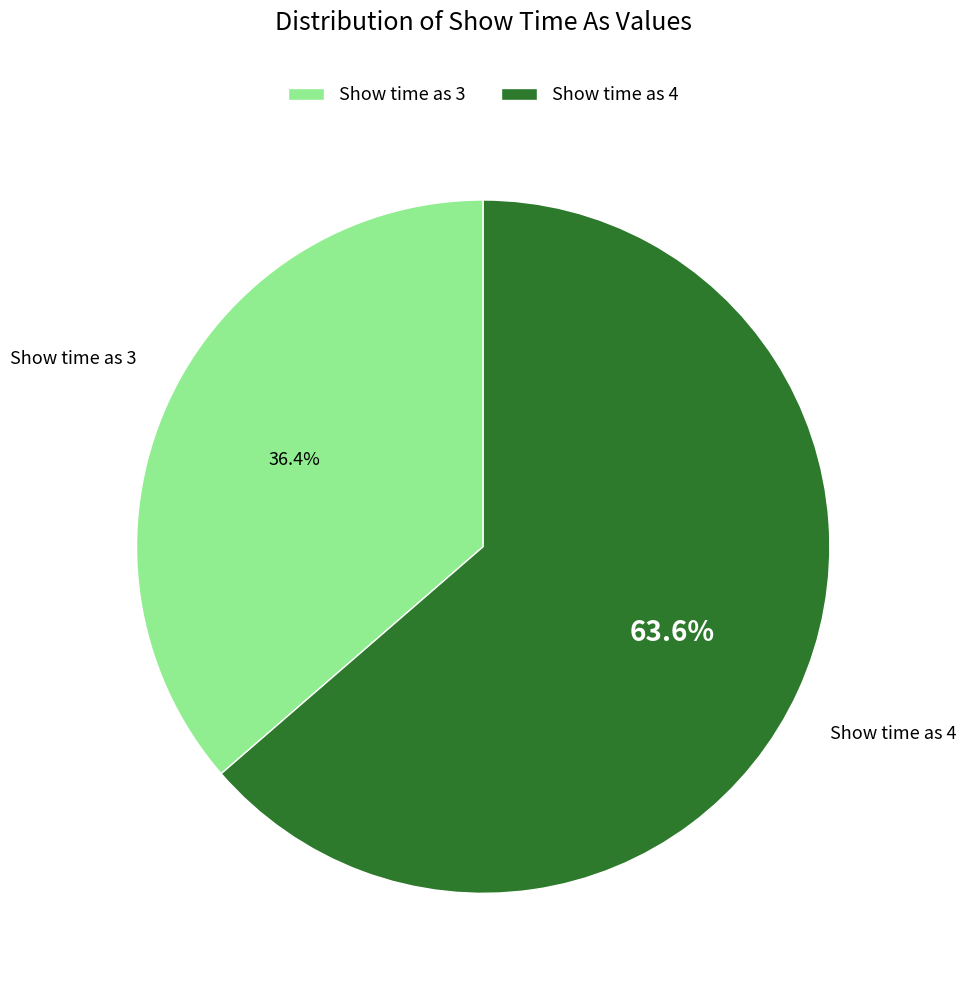

Which category has the smallest portion of the pie?

Show time as 3